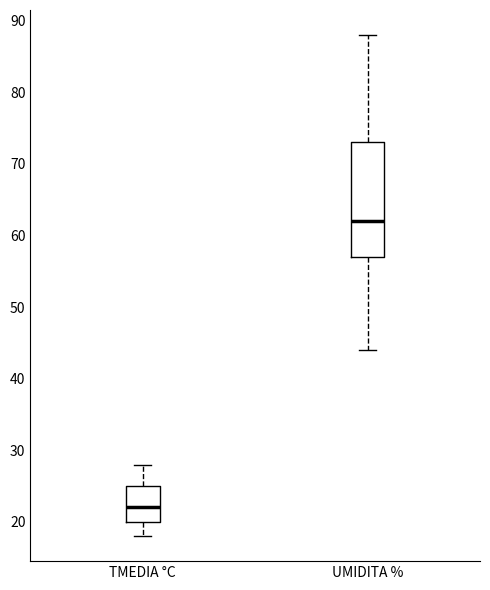

Comparing the boxes themselves (not the whiskers), which one is the tallest?

UMIDITA %